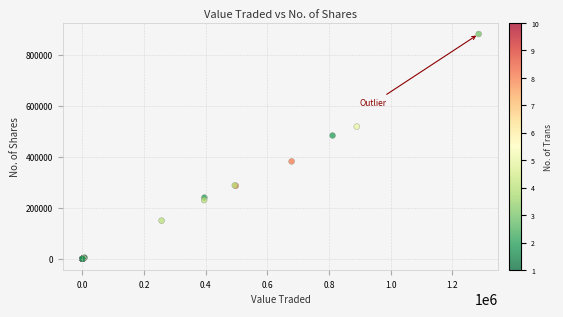

What Y value in the scatter plot is closest to 440288?

483124